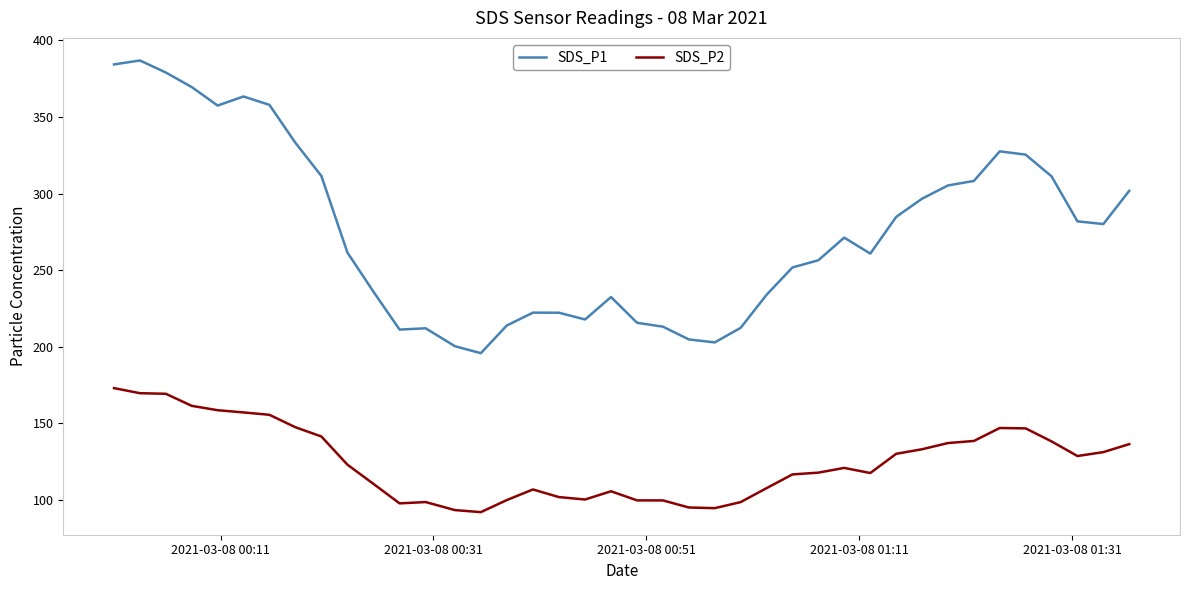

True or false: SDS_P2 and SDS_P1 cross at least once.

False